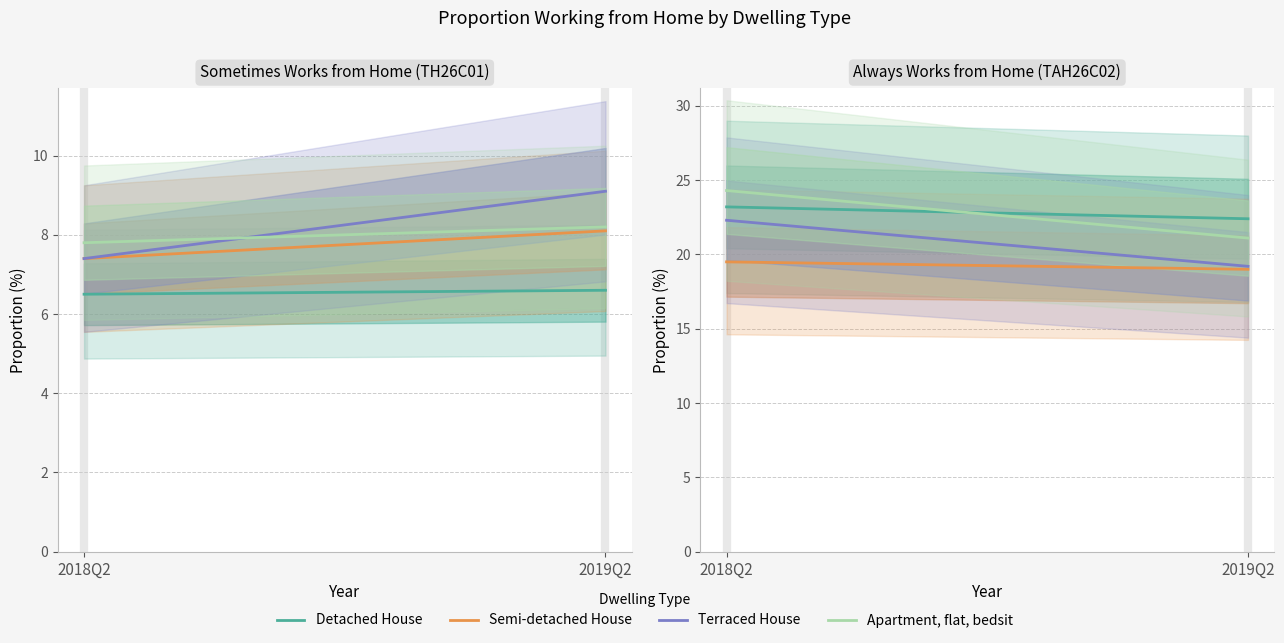

The value of Terraced House at 2019Q2 is 10.2. True or false?

False